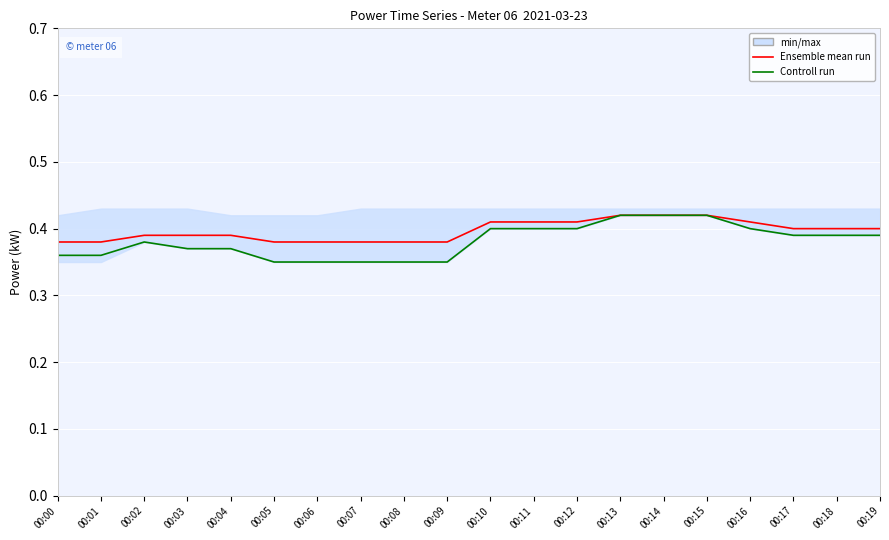

True or false: Controll run and Ensemble mean run intersect in this chart.

False